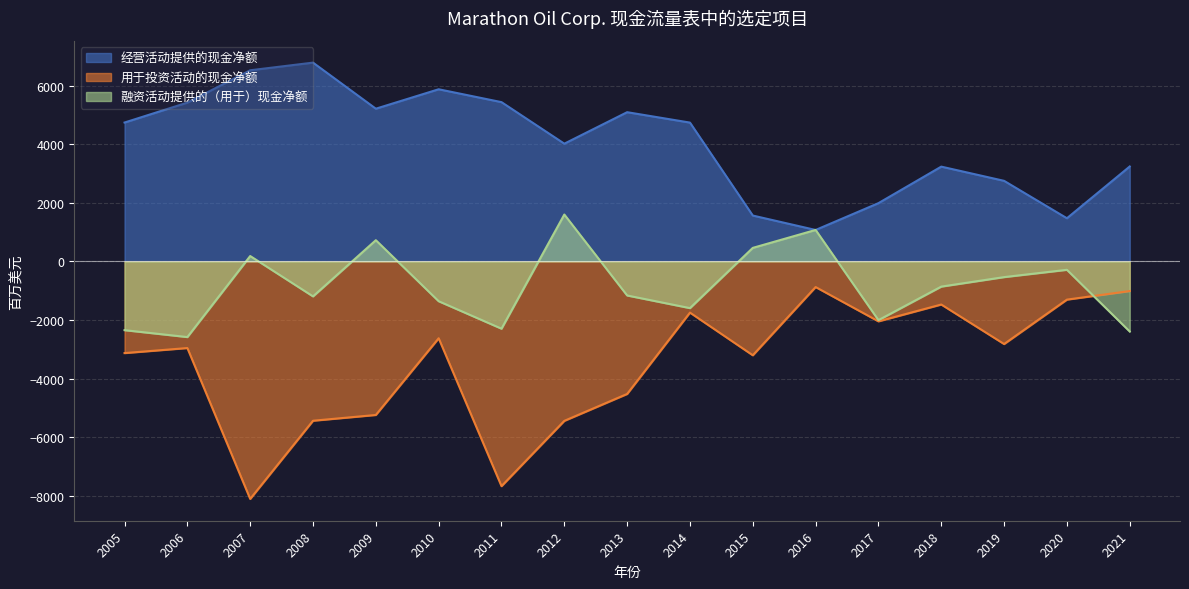

Is the value of 用于投资活动的现金净额 at 2012 greater than the value of 融资活动提供的（用于）现金净额 at 2011?

No